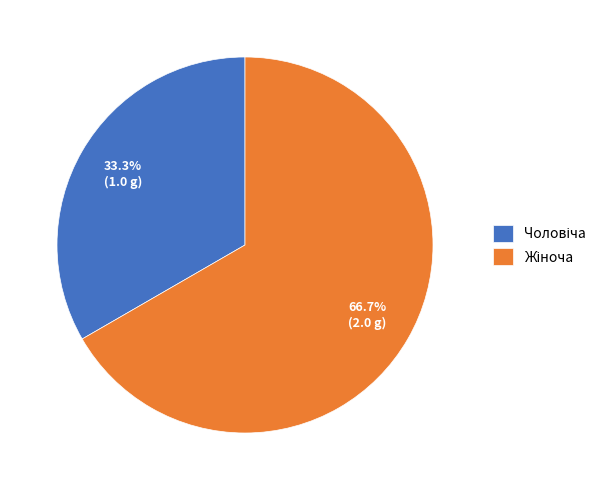

Is there a majority slice in this chart?

Yes